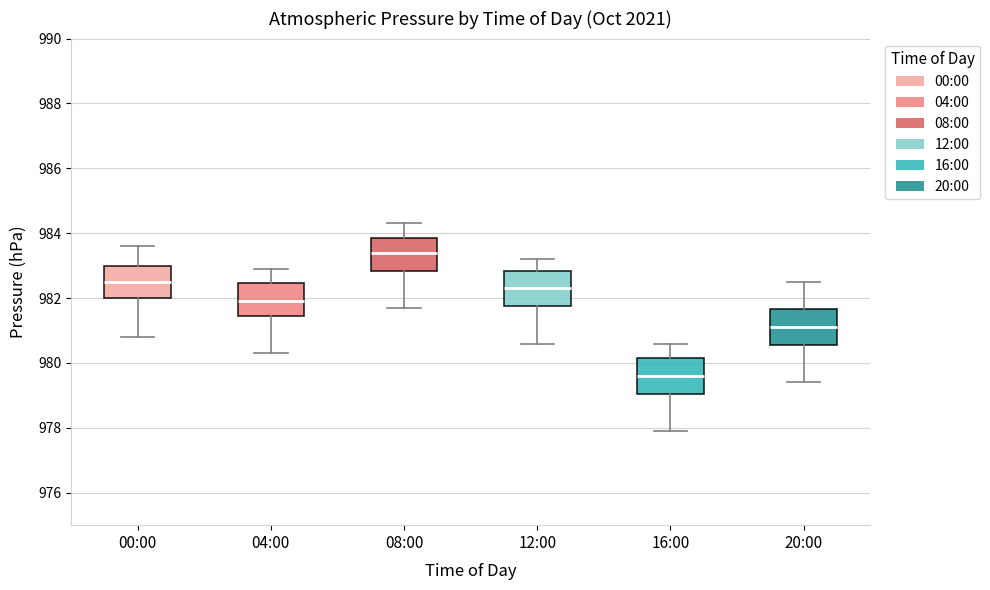

Which box has the lowest median line?

16:00